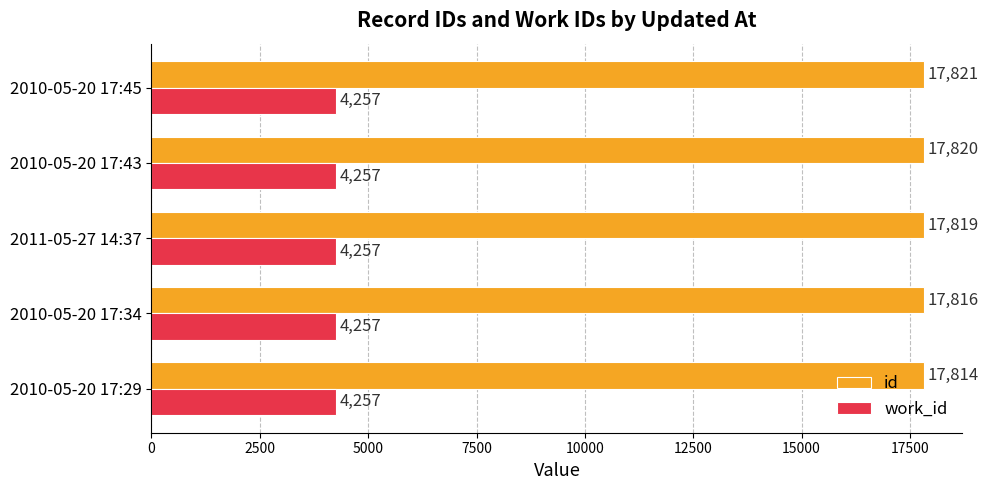

List the series in order of their peak value, highest first.

id, work_id